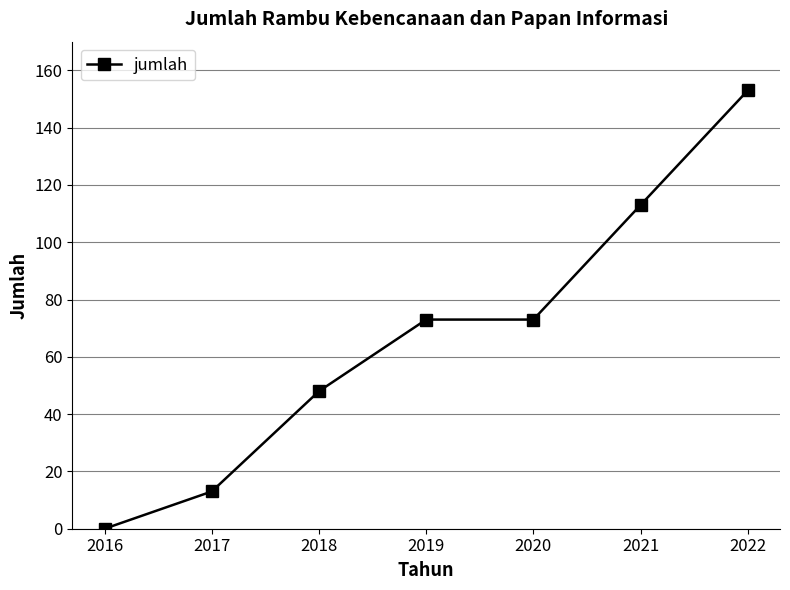

Read the value at 2018.

48